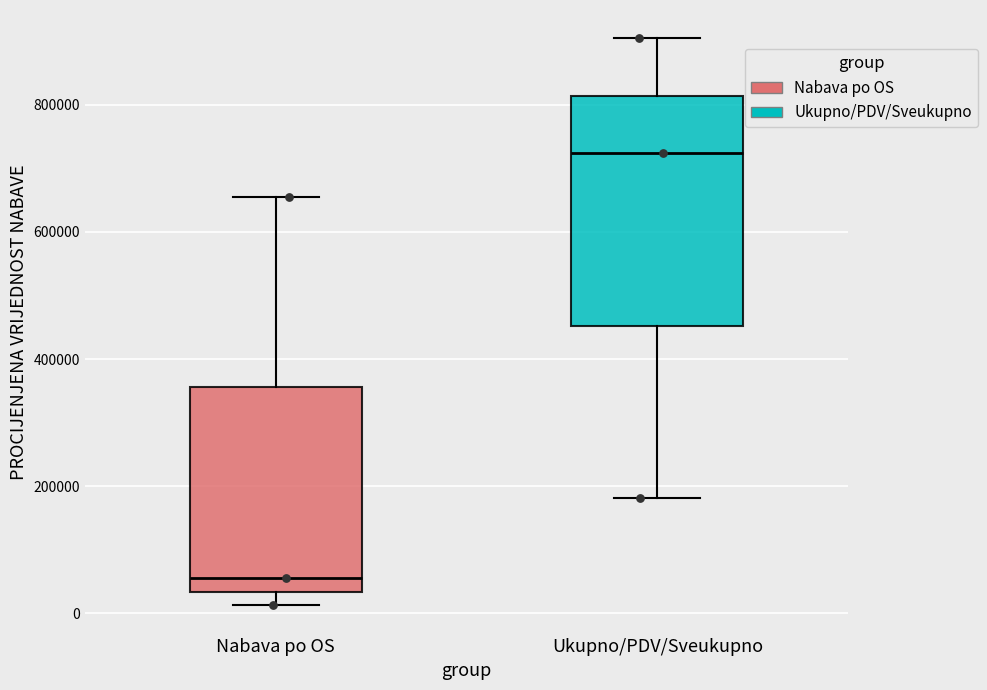

Which box is the tallest, from its lower edge to its upper edge?

Ukupno/PDV/Sveukupno